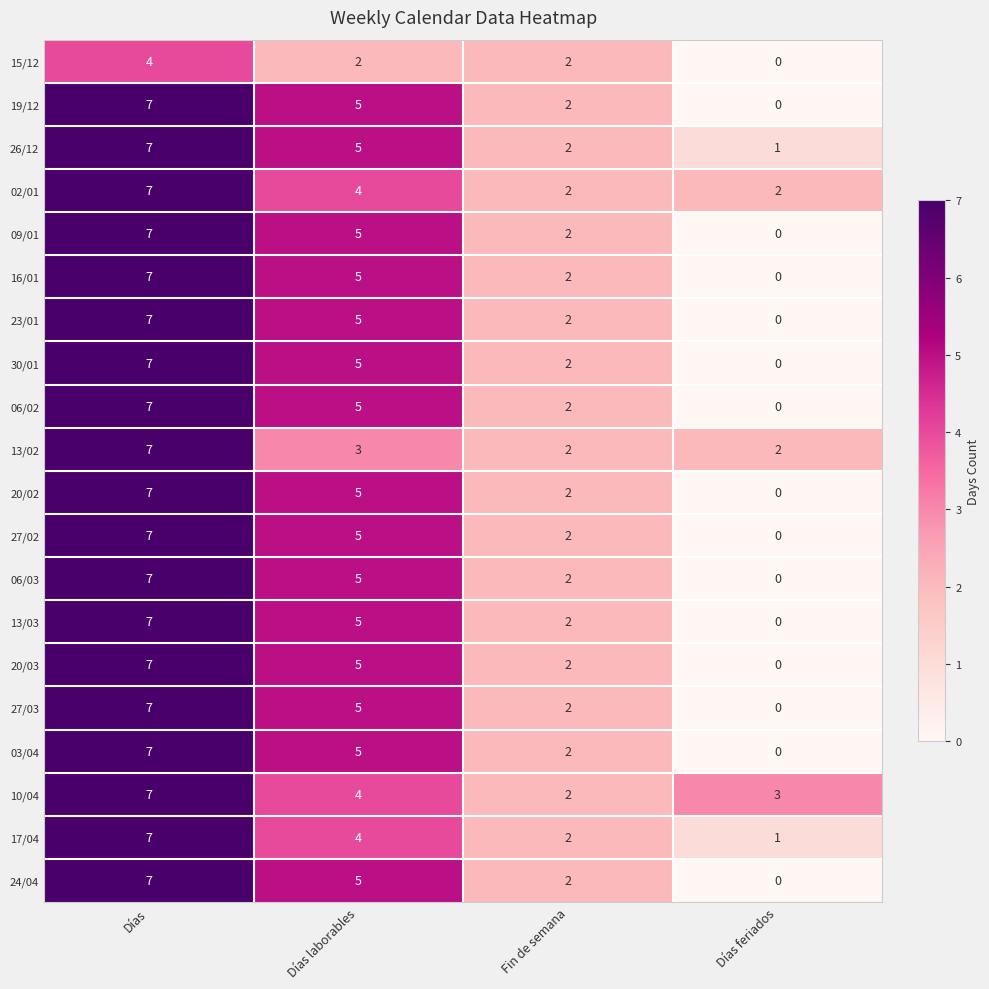

Where is 09/01 nearest to the value 3?

Fin de semana